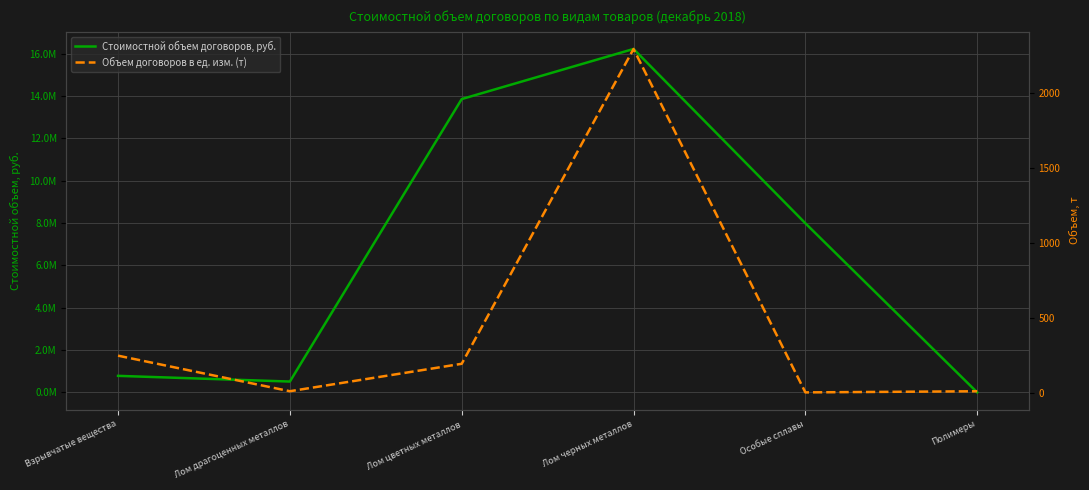

Which series changed the most between Лом цветных металлов and Особые сплавы?

Стоимостной объем договоров, руб.